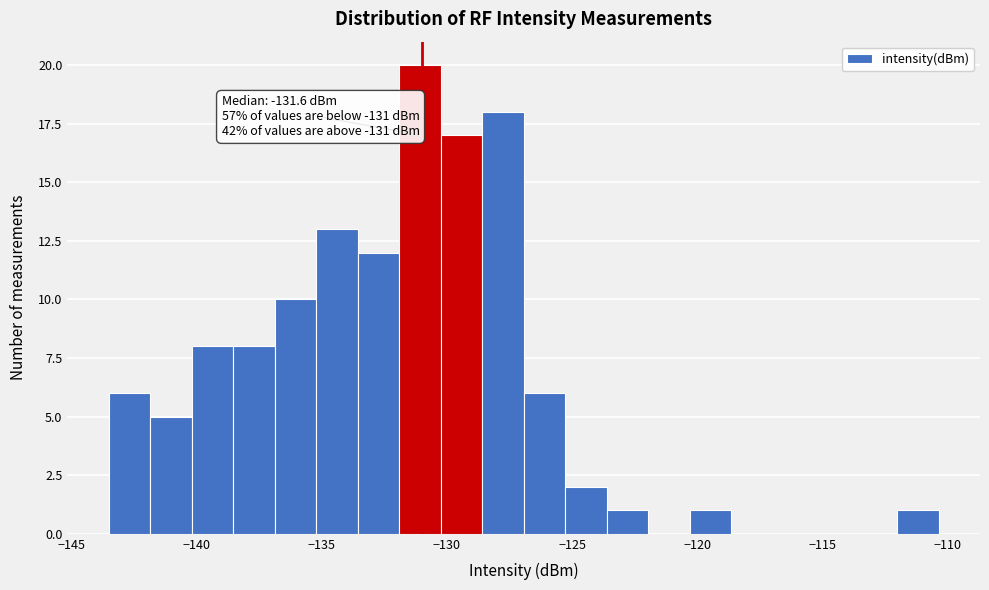

Around what value on the x-axis is the tallest bar? Give the approximate position of its centre, as read against the axis.

-131.0